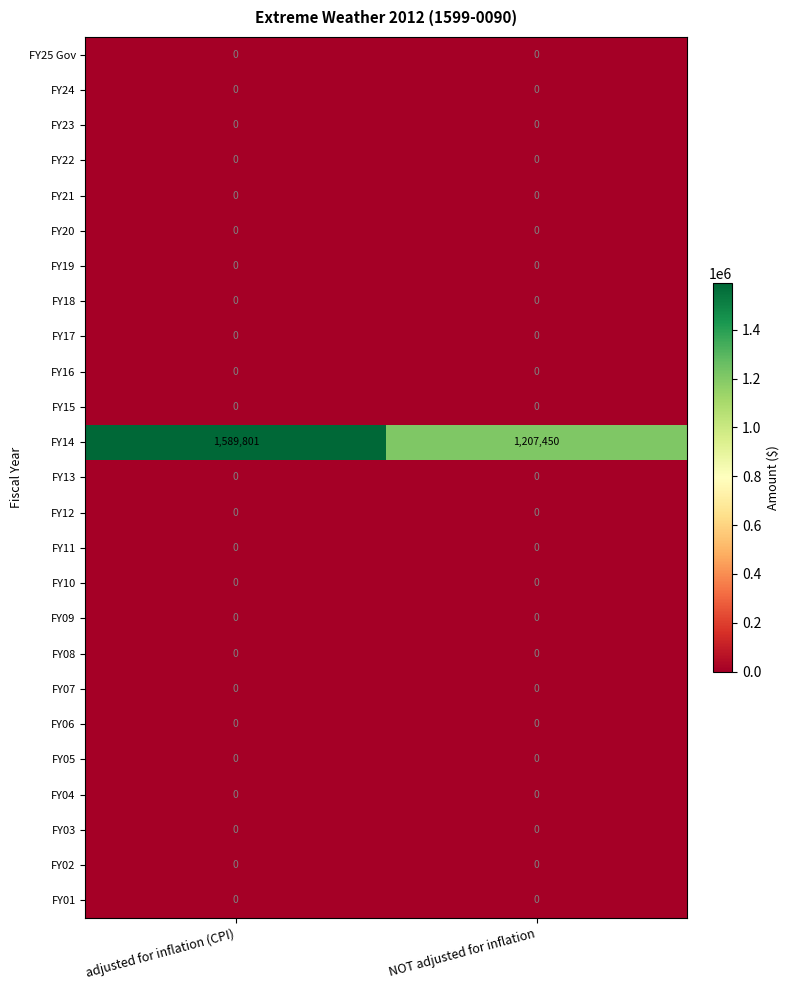

How many series are shown in this chart?

25